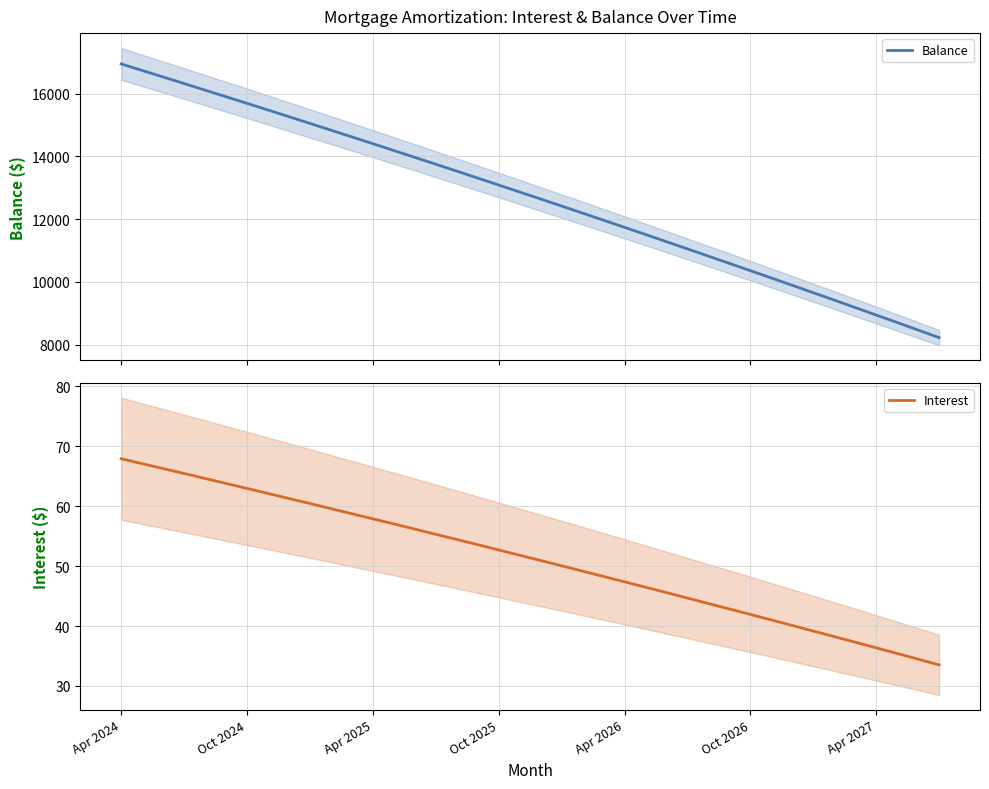

What is the difference between the highest and lowest values at 25?

11465.5